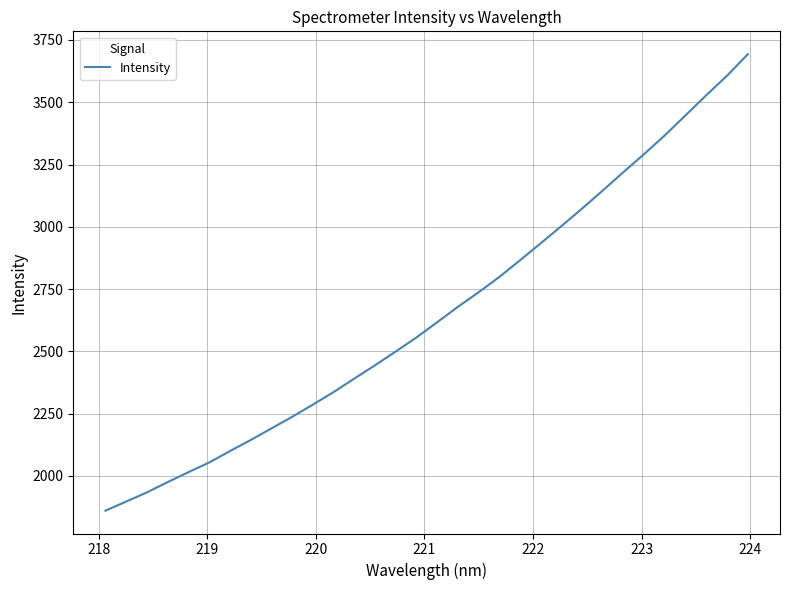

What is the smallest value displayed?

1860.6